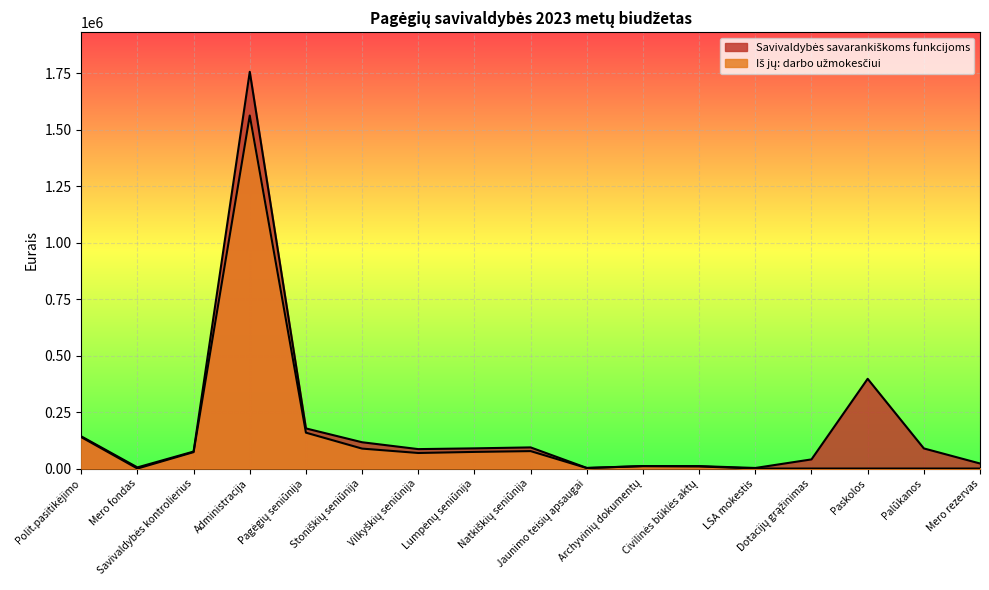

True or false: Iš jų: darbo užmokesčiui and Savivaldybės savarankiškoms funkcijoms cross at least once.

False